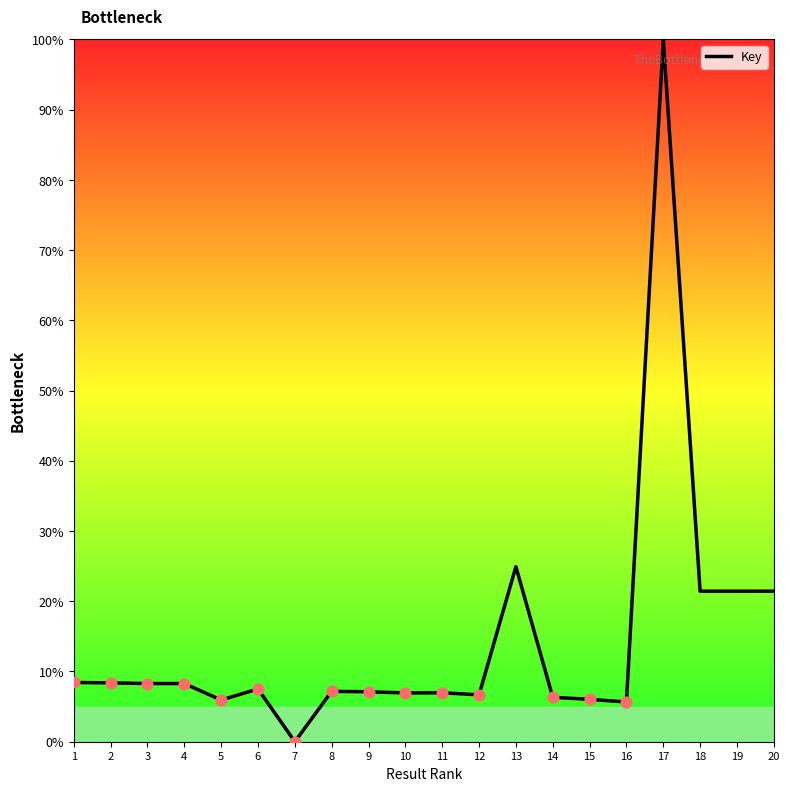

Which has a higher value, 16 or 13?

13